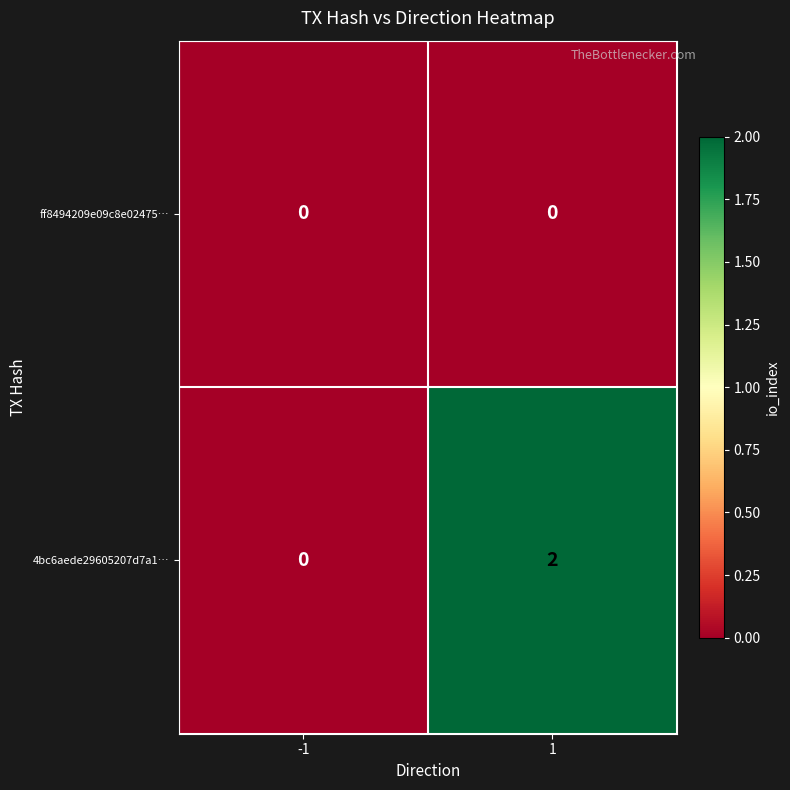

List the labels in order of 4bc6aede29605207d7a1… value, smallest first.

-1, 1